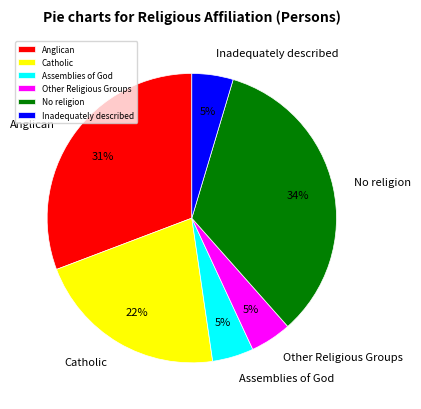

Count the number of slices in the pie.

6